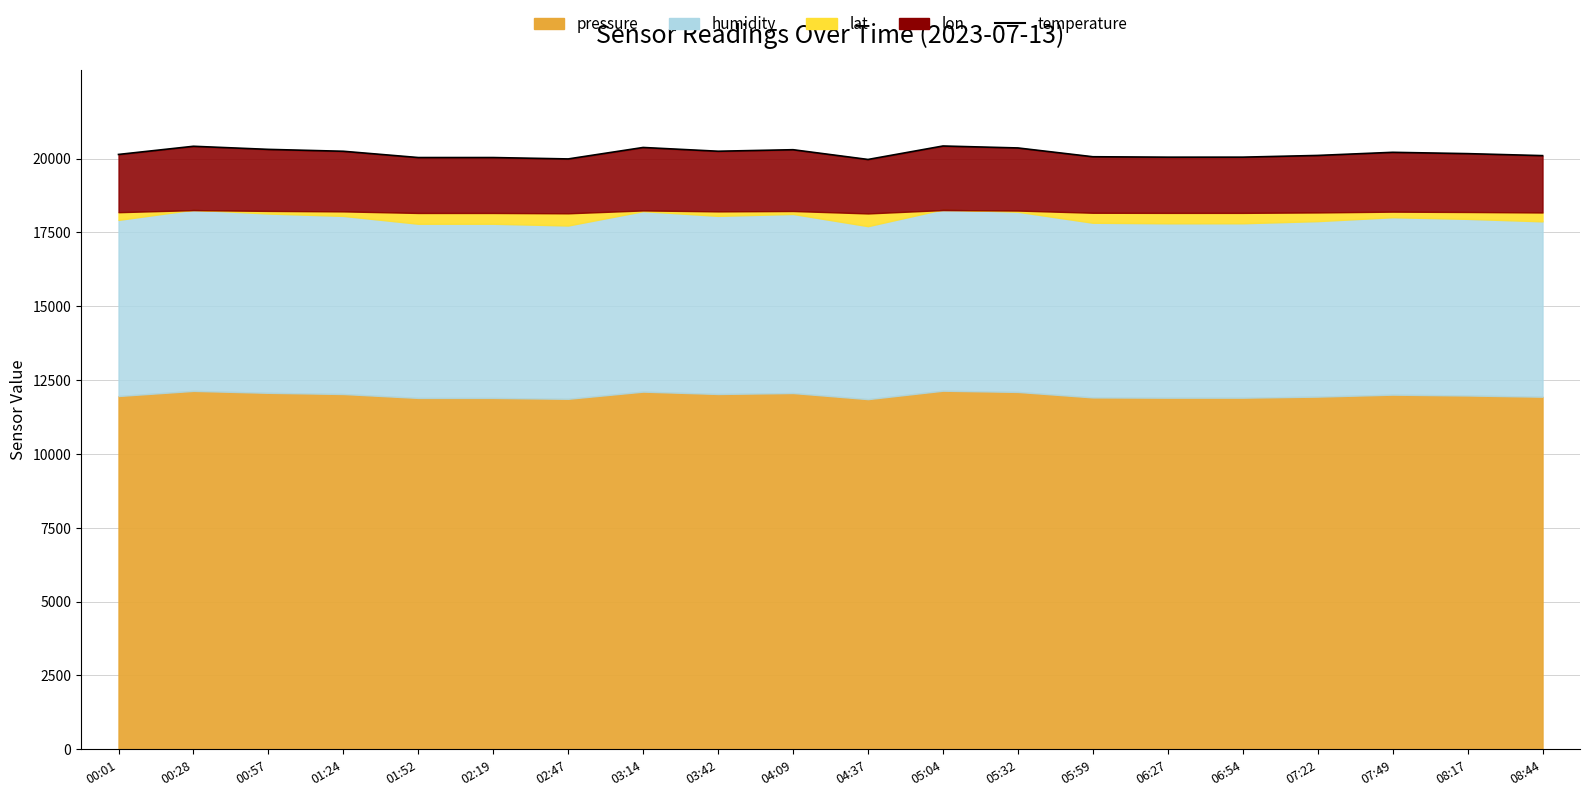

How many interior local peaks (higher than both neighbors) does the data have?

5